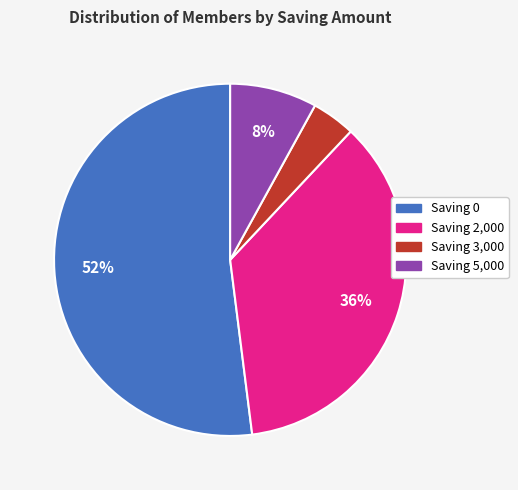

Count the number of slices in the pie.

4